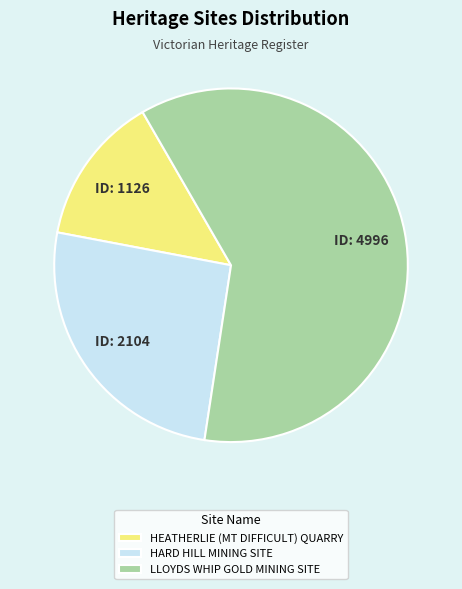

Combined, do HARD HILL MINING SITE and HEATHERLIE (MT DIFFICULT) QUARRY account for over 50%?

No